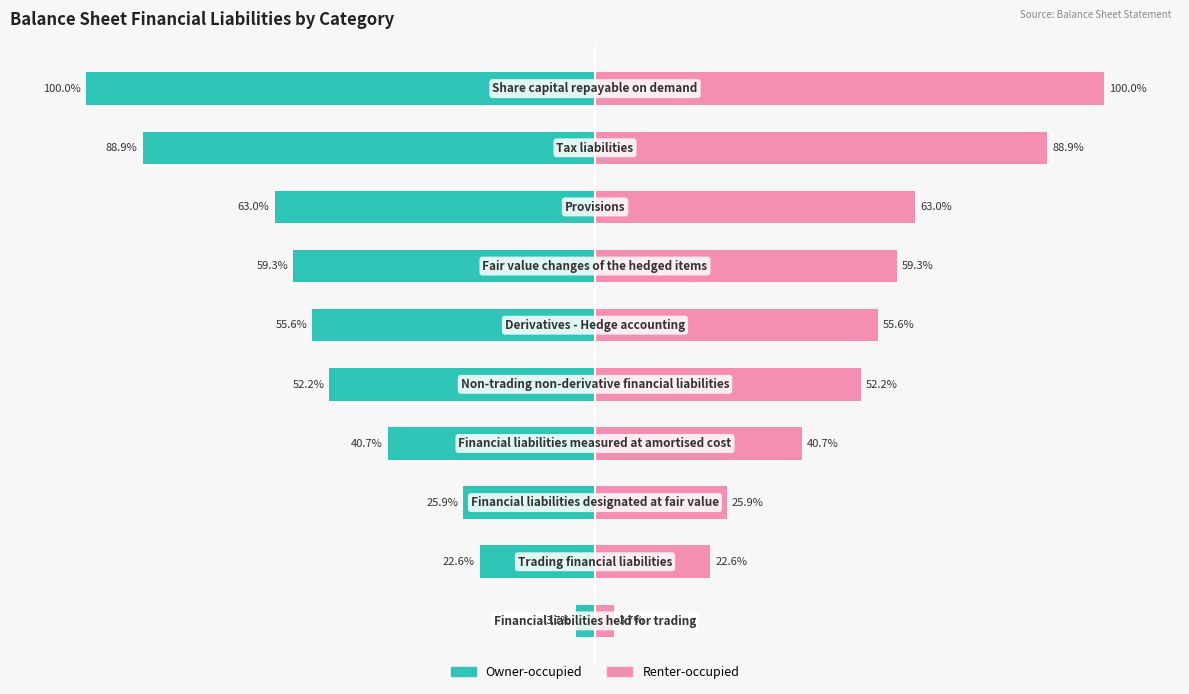

List the labels in order of Owner-occupied value, smallest first.

9, 8, 7, 6, 5, 4, 3, 2, 1, 0